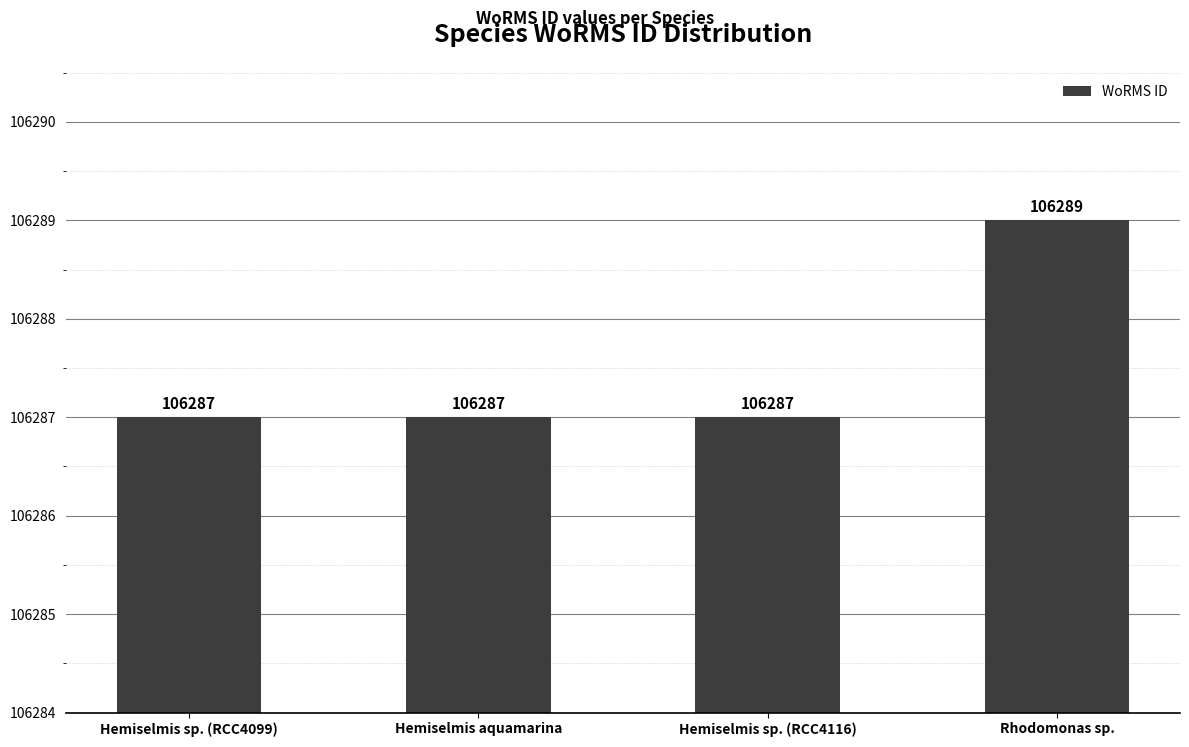

Reading left to right, list all the values displayed in this chart.

Hemiselmis sp. (RCC4099)=106287	Hemiselmis aquamarina=106287	Hemiselmis sp. (RCC4116)=106287	Rhodomonas sp.=106289